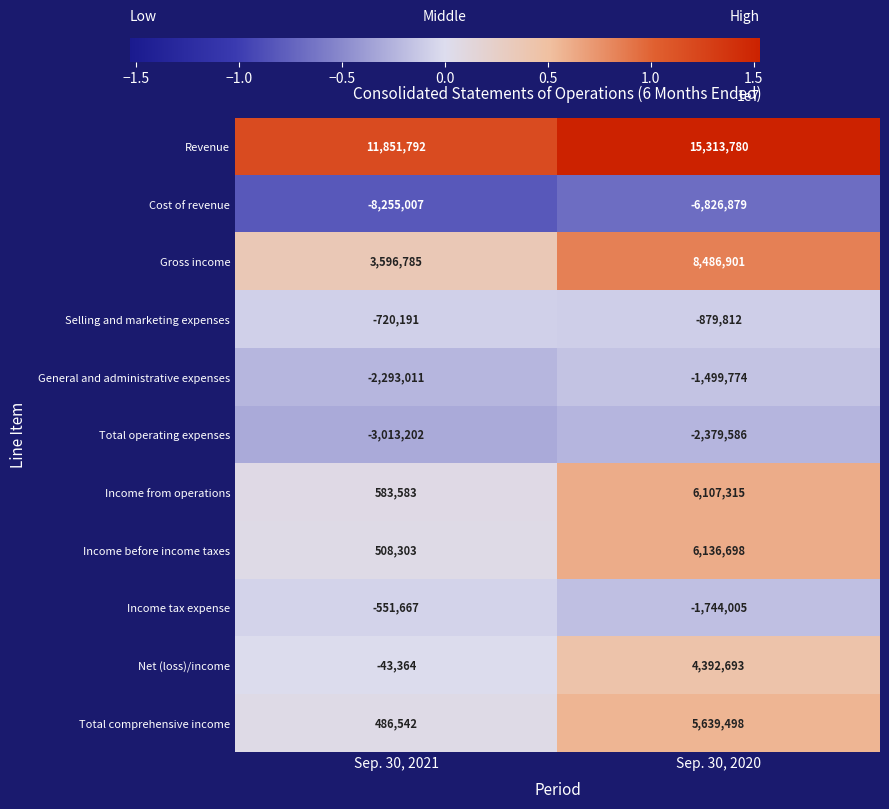

At which category does the chart reach its peak across all series?

Sep. 30, 2020